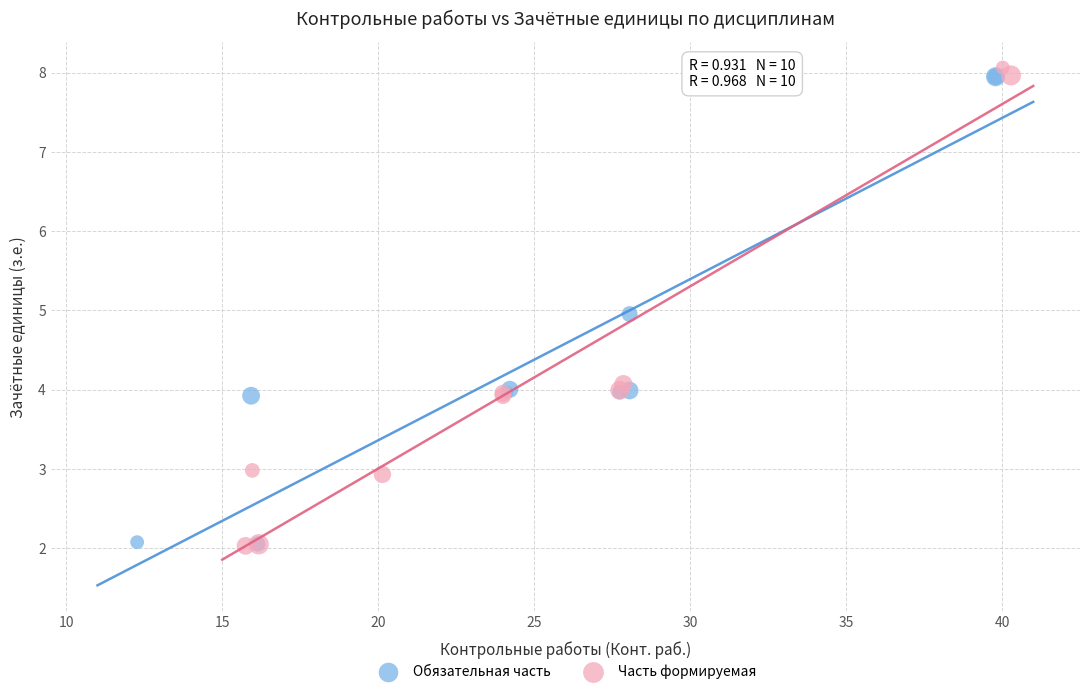

Which series has the largest Y range (max minus min)?

Часть формируемая